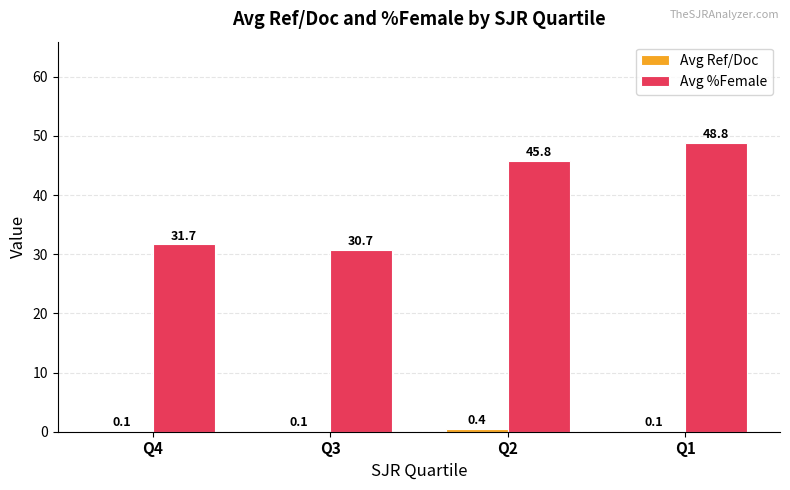

At which label is Avg %Female closest to 39?

Q2